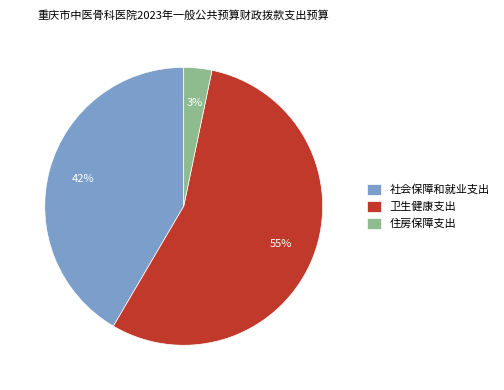

Which slice is the largest?

卫生健康支出